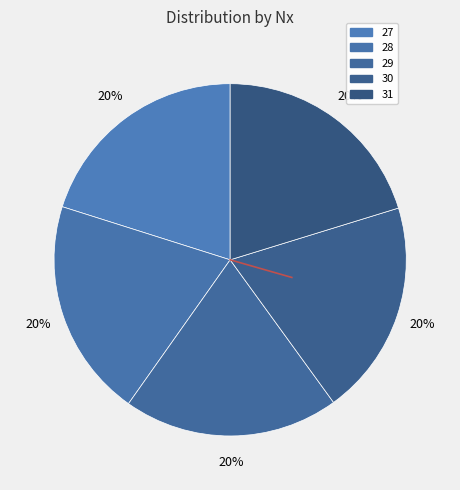

To the nearest percent, what is the combined percentage of 30 and 31?

40%